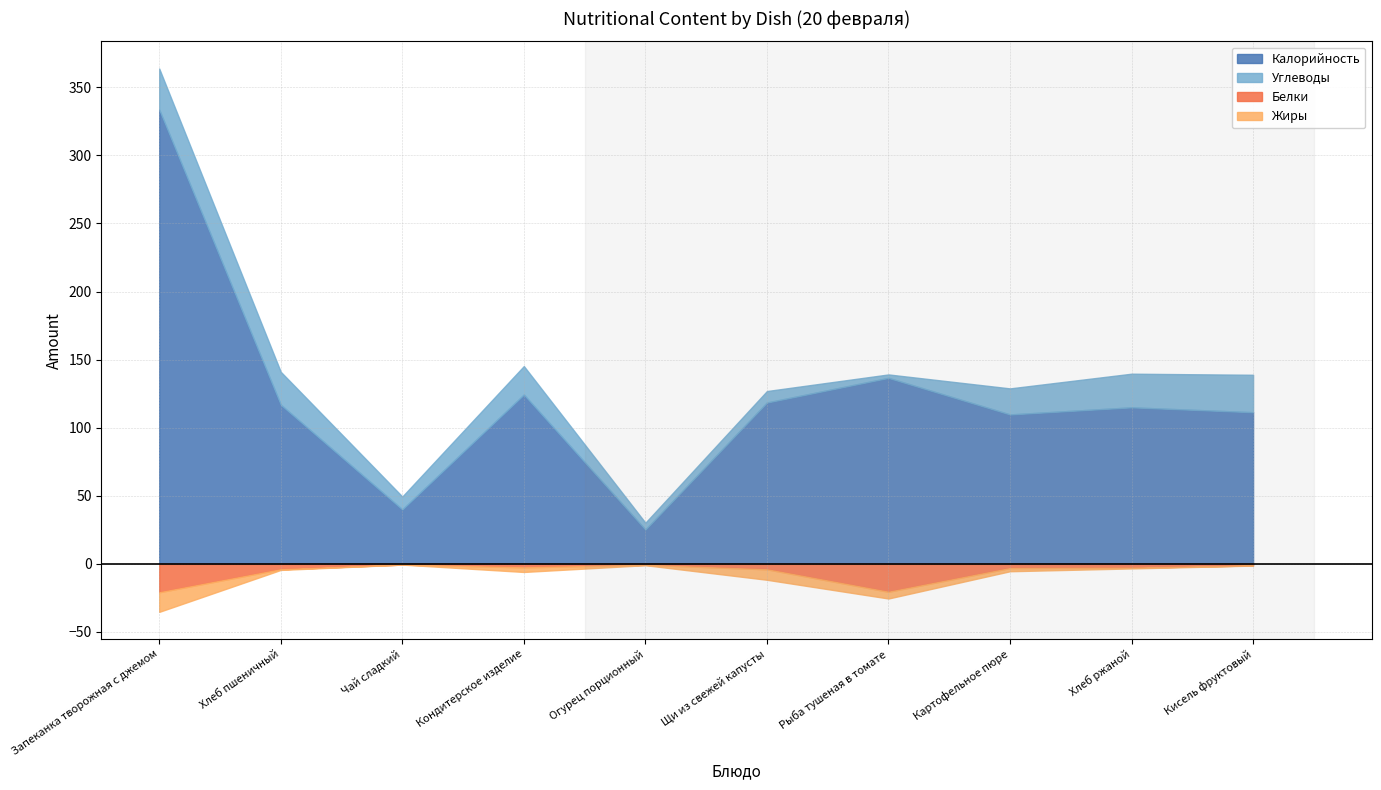

What is the difference between the second highest and minimum values in the Калорийность series?

111.4